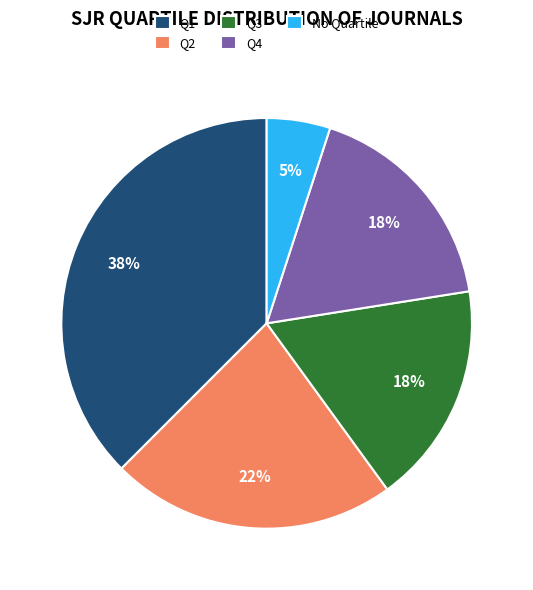

True or false: Q2 accounts for 23% of the total.

True